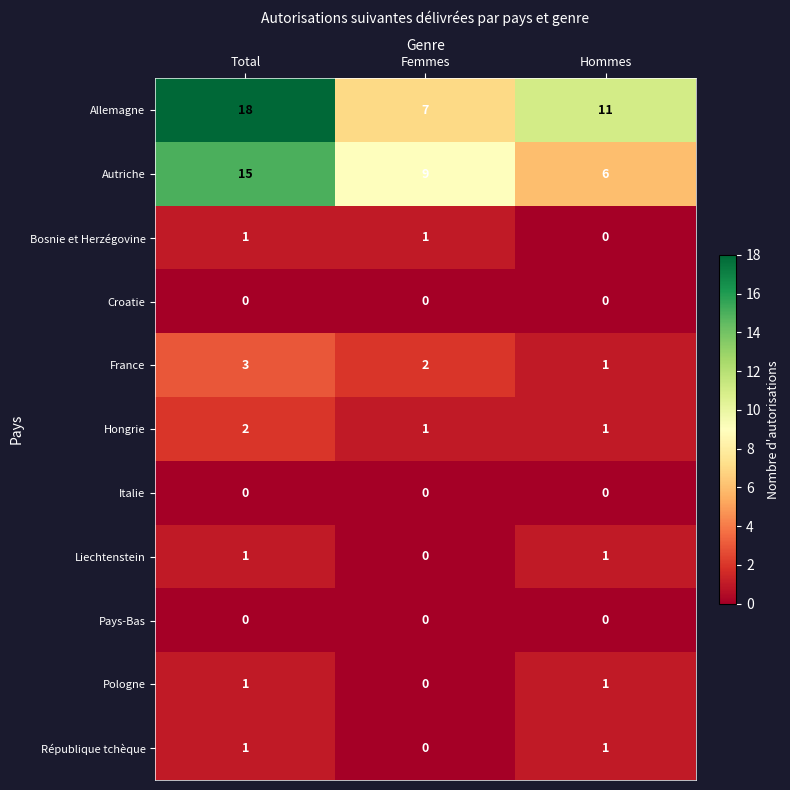

How many data points does each series have?

3